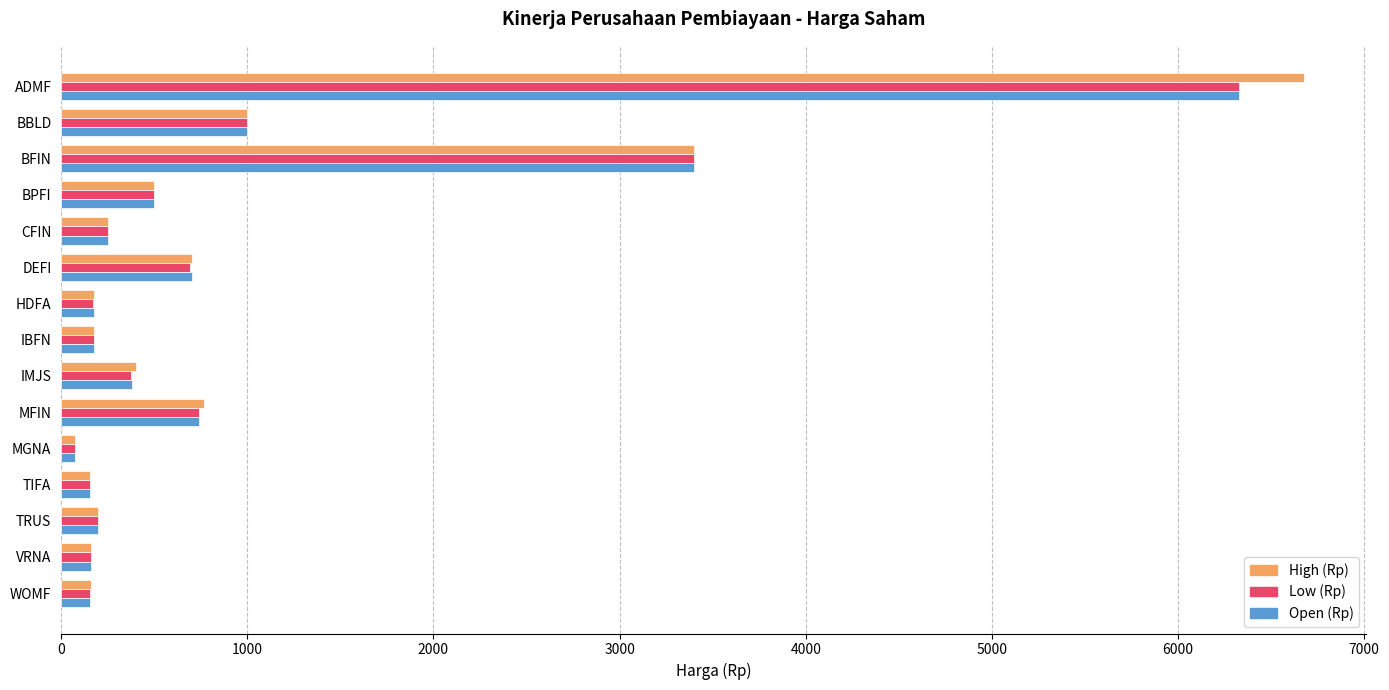

True or false: Low (Rp) has a value of 690 at DEFI.

True